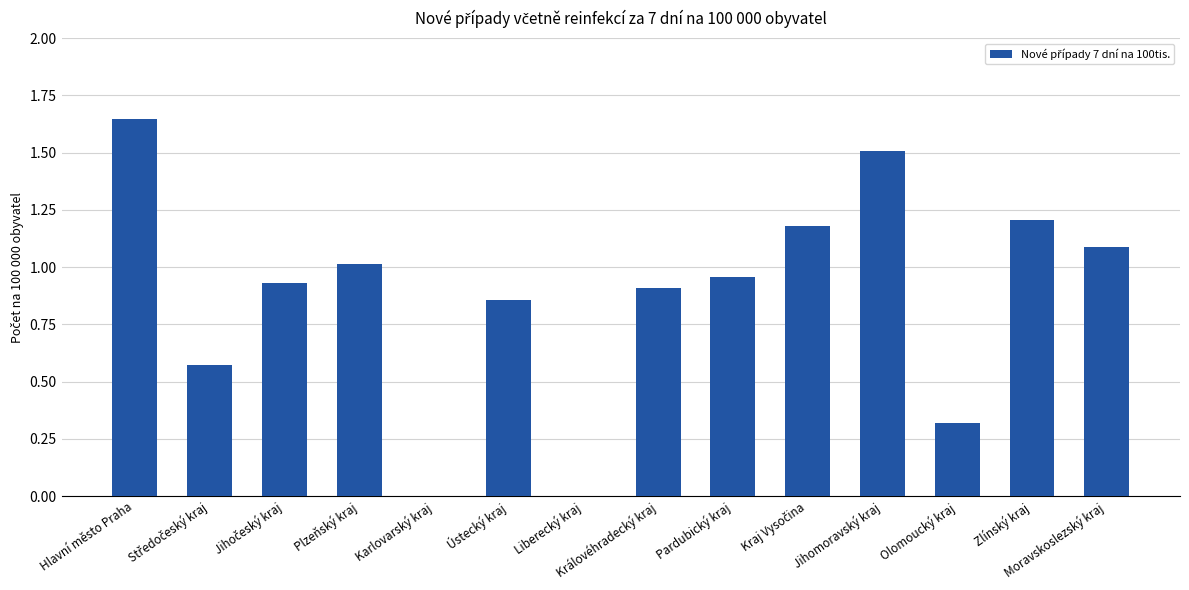

The value at Moravskoslezský kraj is 0.6. True or false?

False